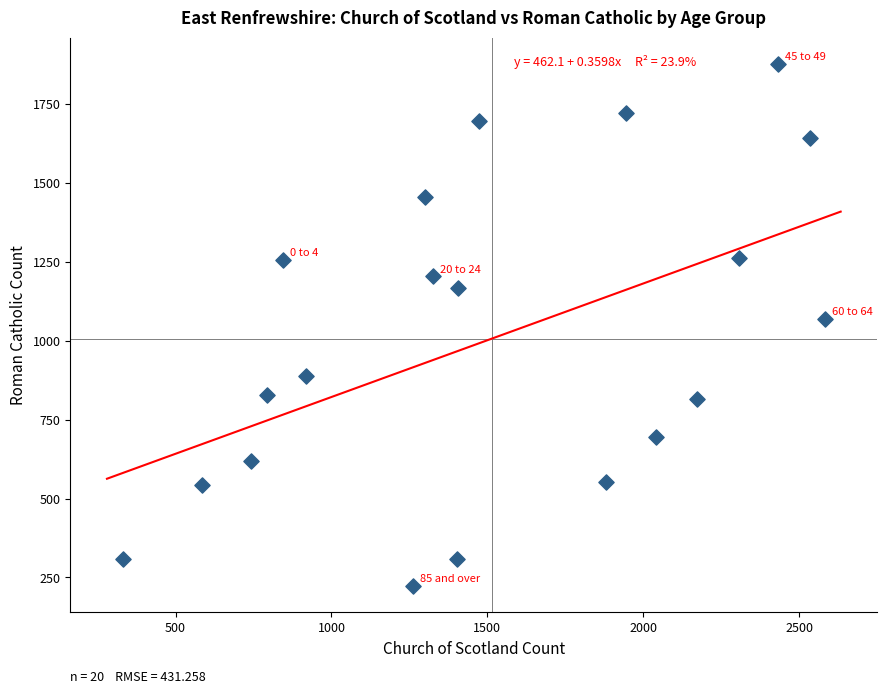

What is the range of Y values (max minus min)?

1655